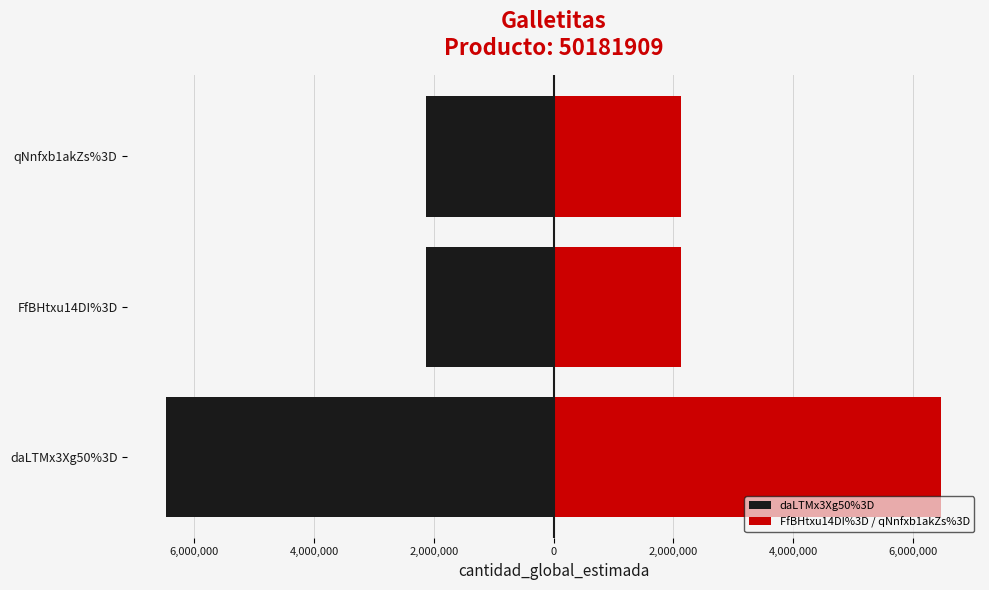

Are the bars grouped side by side (vs. stacked)?

Yes